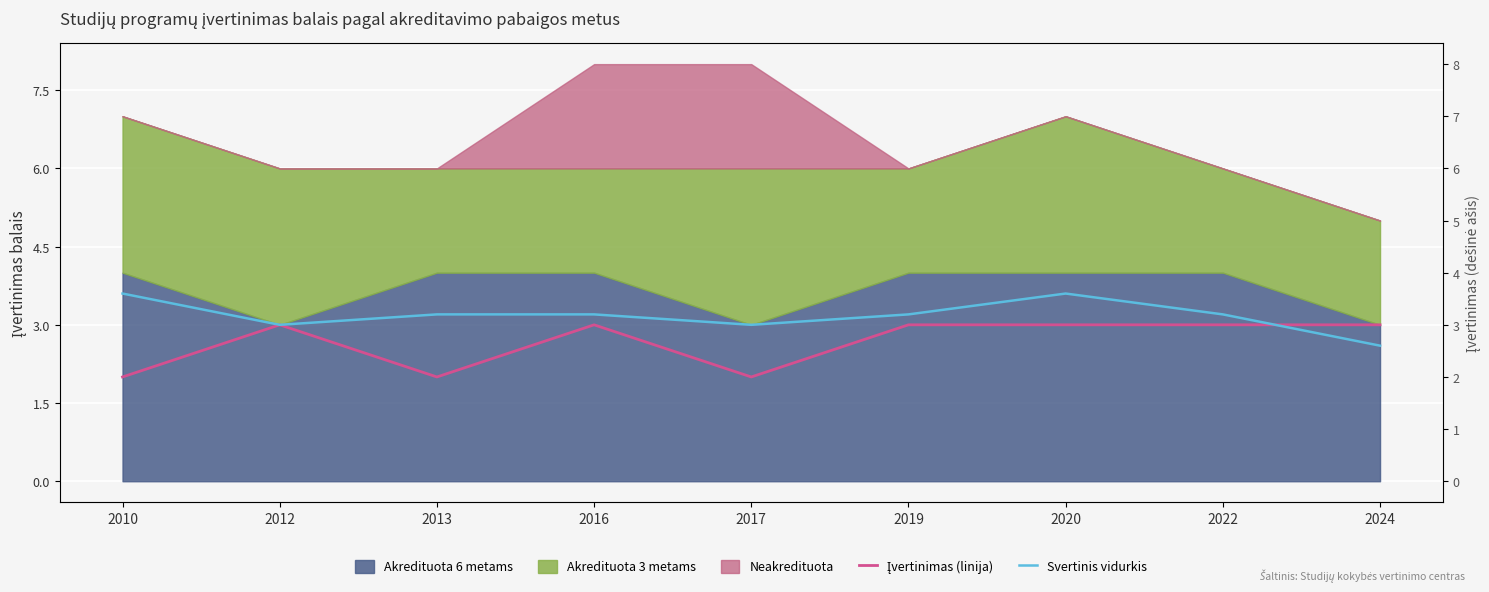

What is the difference between the second highest and second lowest values in the Įvertinimas (linija) series?

1.0